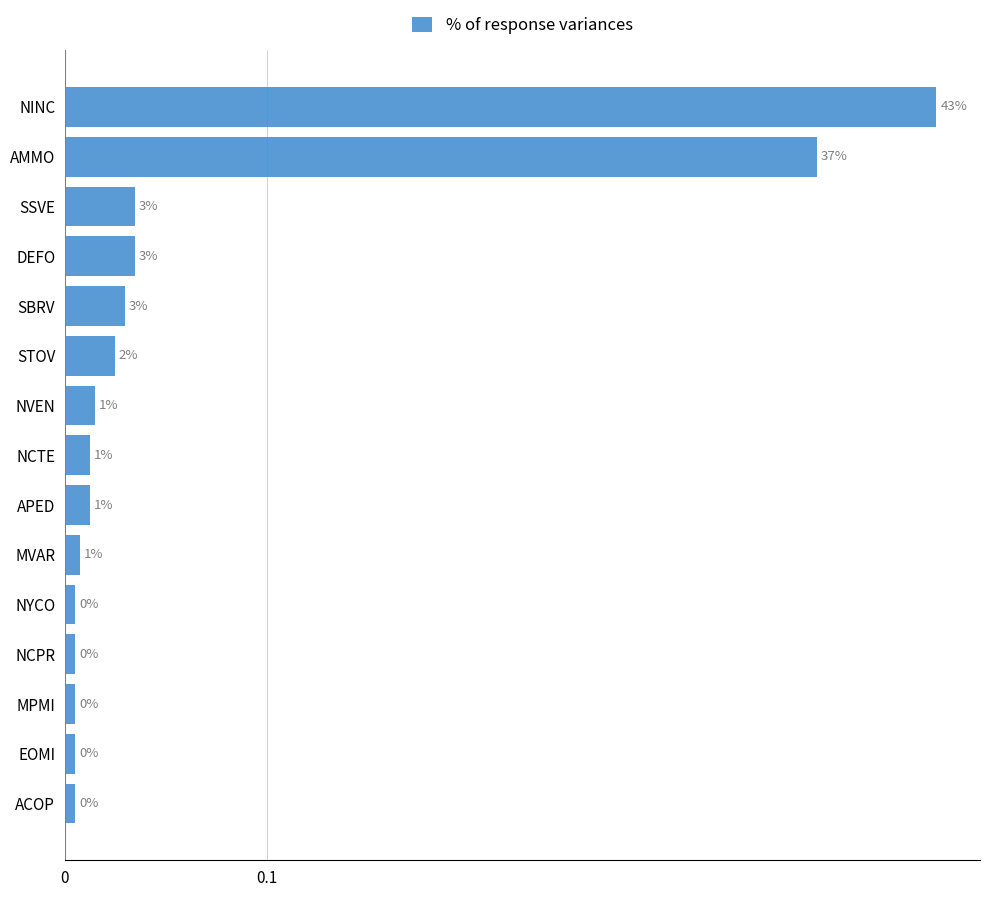

Are the bars horizontal?

Yes